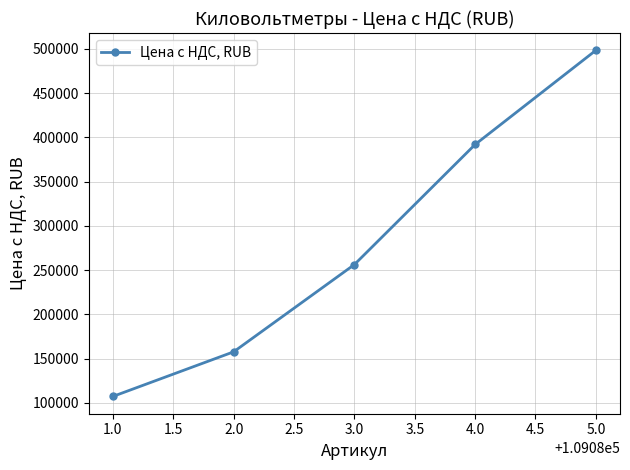

At which label is the value closest to 302830?

3.0